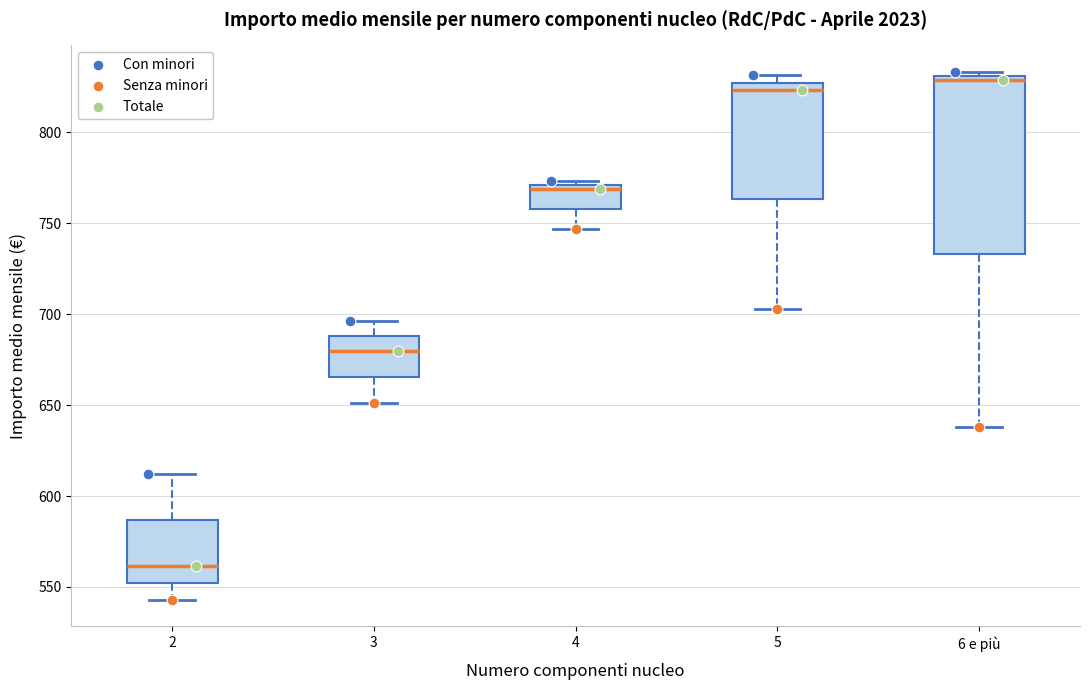

Reading left to right, transcribe this box plot: for each box, give where its median line is, the range the box spans, and where its two whiskers end, as read against the y-axis. The values are not printed on the chart, so give them approximately, as read against the axis.

2: median 560, box 550 to 585, whiskers 545 to 610
3: median 680, box 665 to 690, whiskers 650 to 695
4: median 770 (just below the box's upper edge), box 760 to 770, whiskers 745 to 775
5: median 825 (just below the box's upper edge), box 765 to 825, whiskers 705 to 830
6 e più: median 830 (just below the box's upper edge), box 735 to 830, whiskers 640 to 835